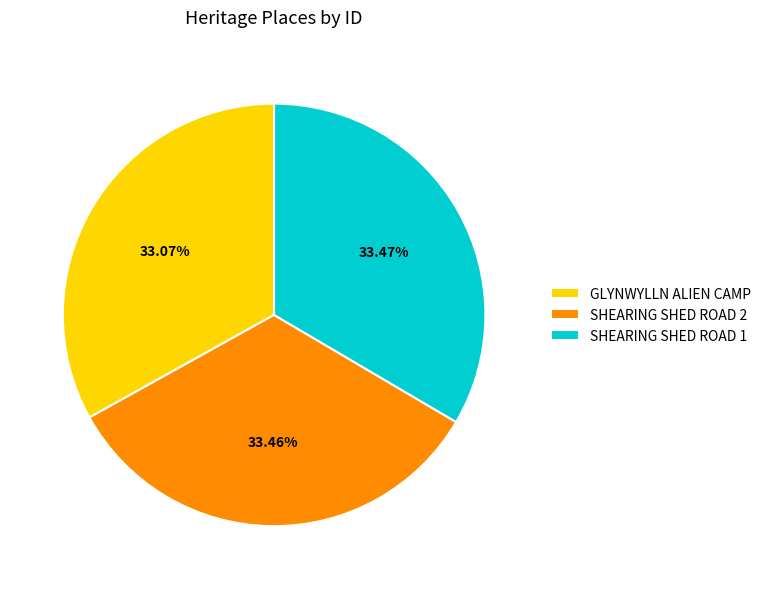

To the nearest percent, what is the combined percentage of SHEARING SHED ROAD 1 and GLYNWYLLN ALIEN CAMP?

67%